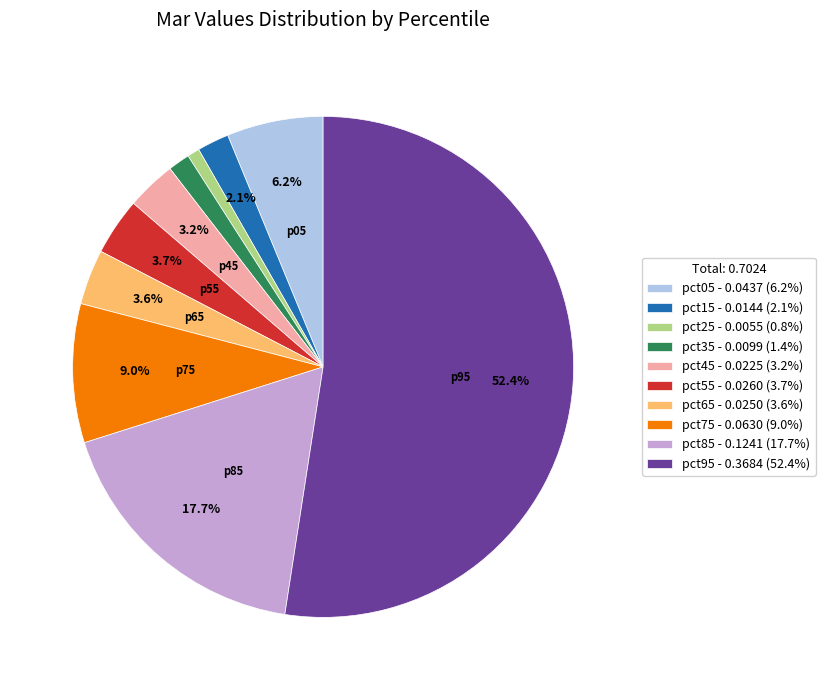

Is it true that pct45 is 3% of the pie?

True